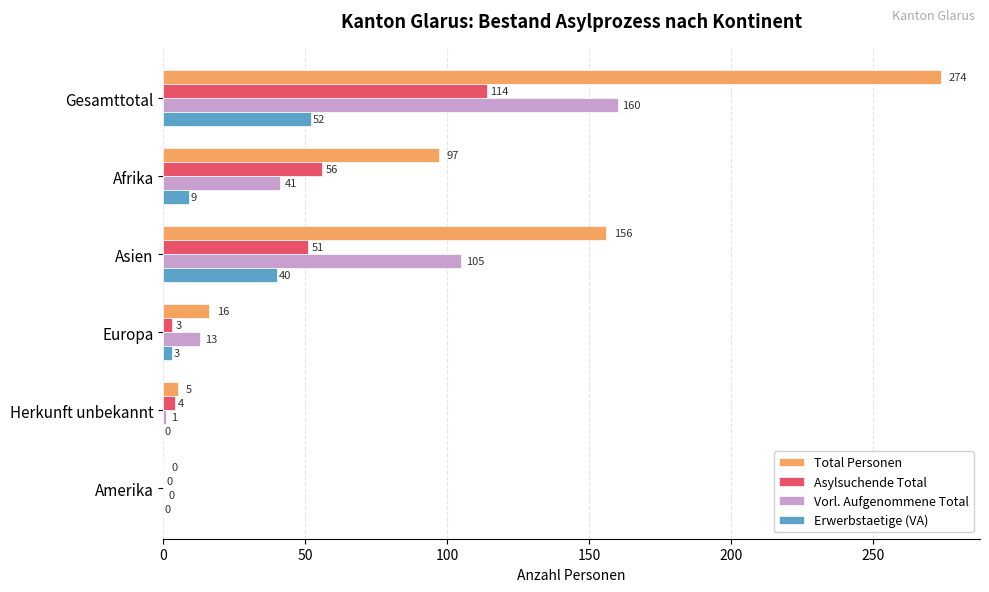

True or false: Asylsuchende Total has a value of 4 at Herkunft unbekannt.

True